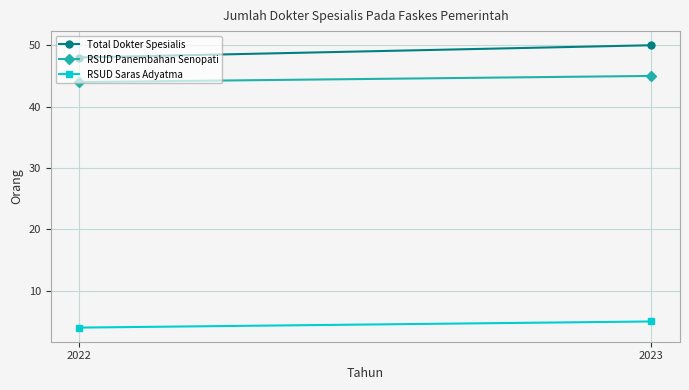

At 2023, list the series in order from smallest to largest.

RSUD Saras Adyatma, RSUD Panembahan Senopati, Total Dokter Spesialis